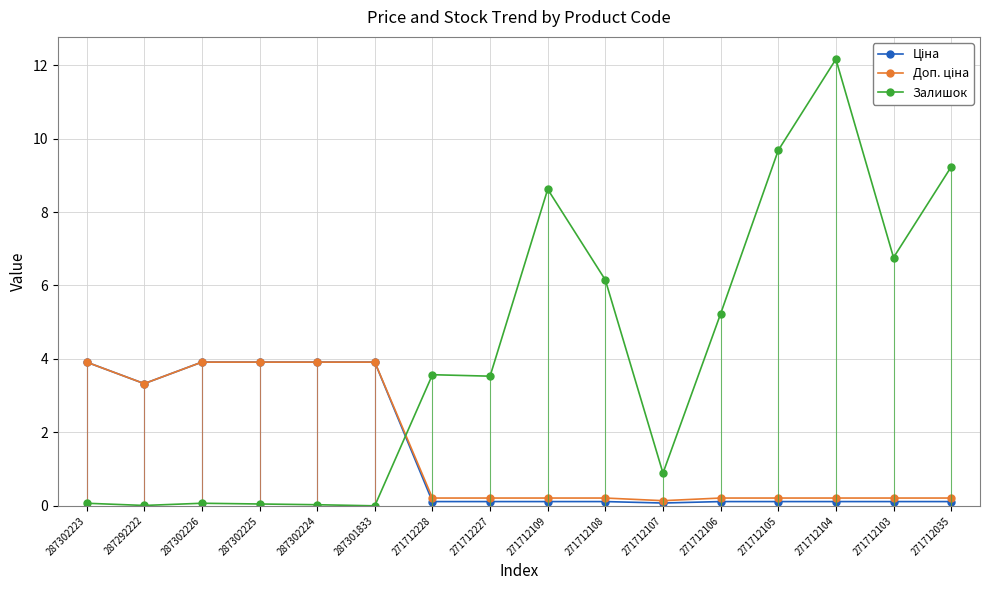

Which series has the largest total across all categories?

Залишок